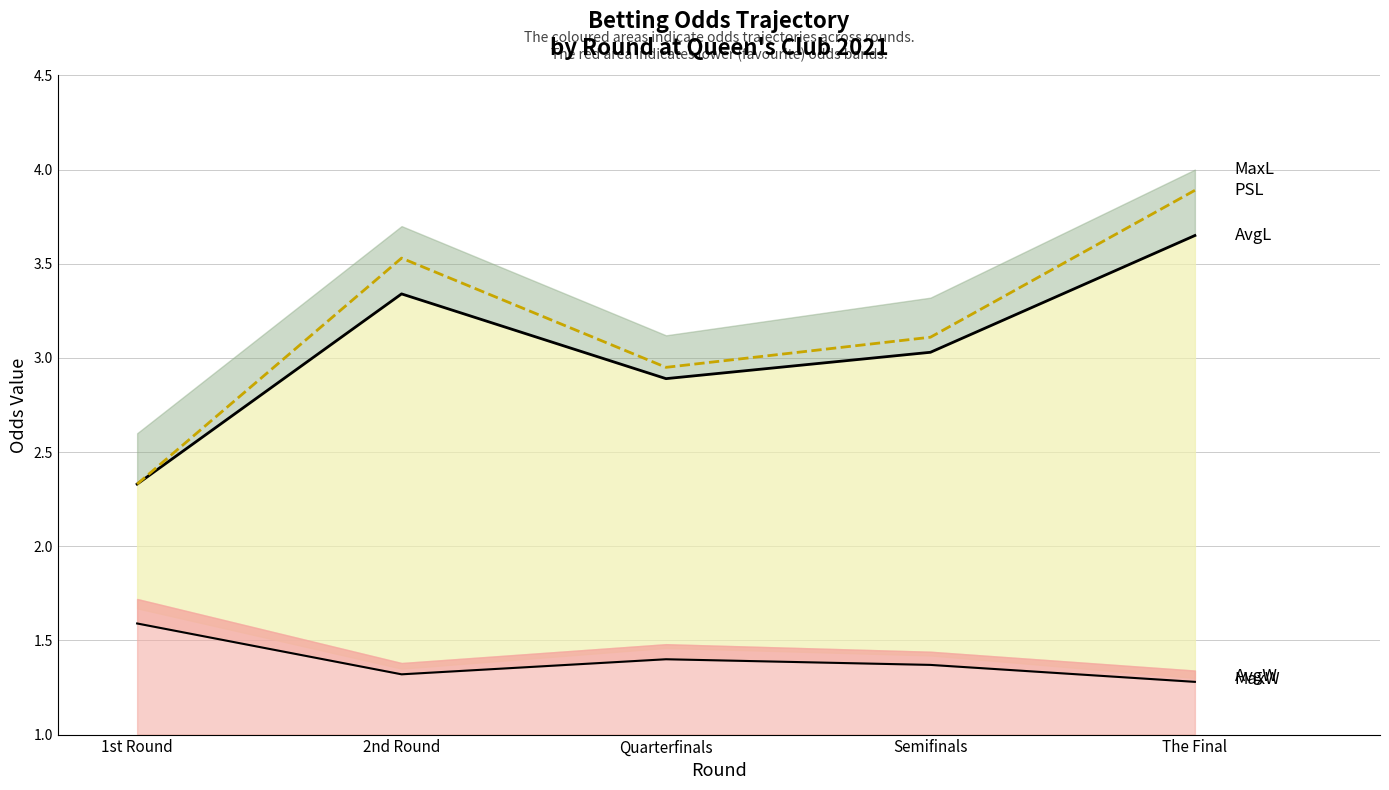

How many data points in AvgL are less than 3?

2